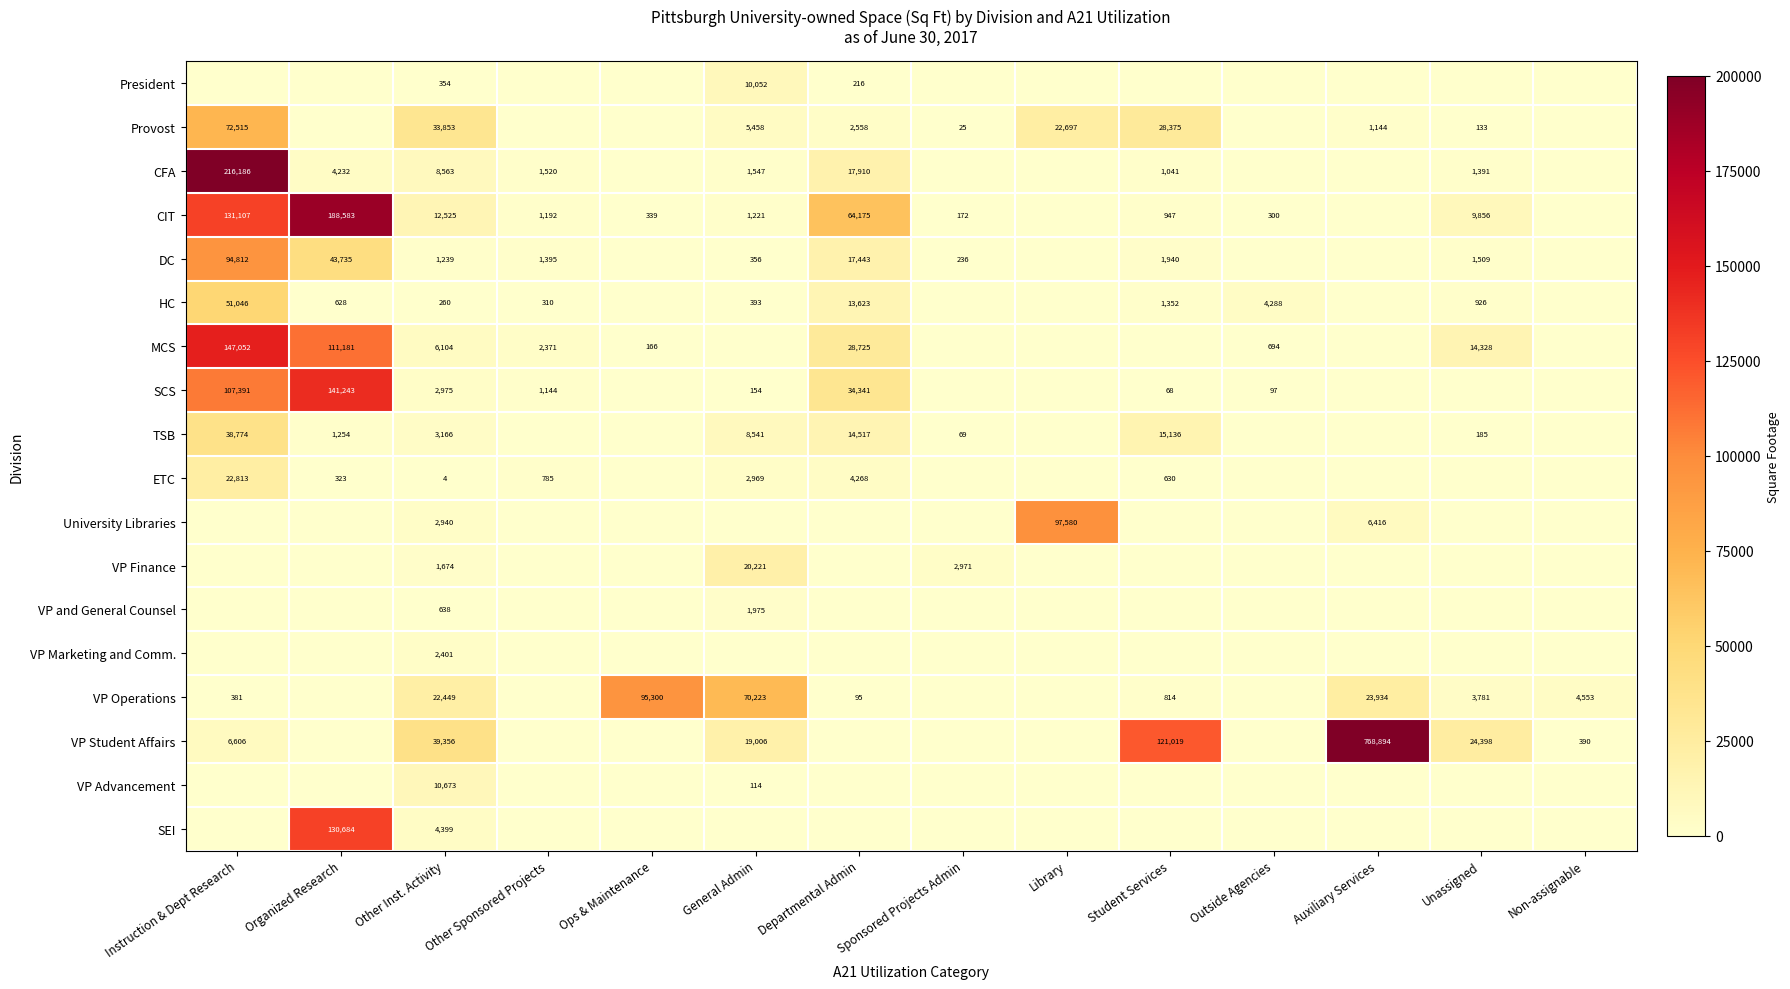

What is the difference between the DC values at General Admin and Other Inst. Activity?

883